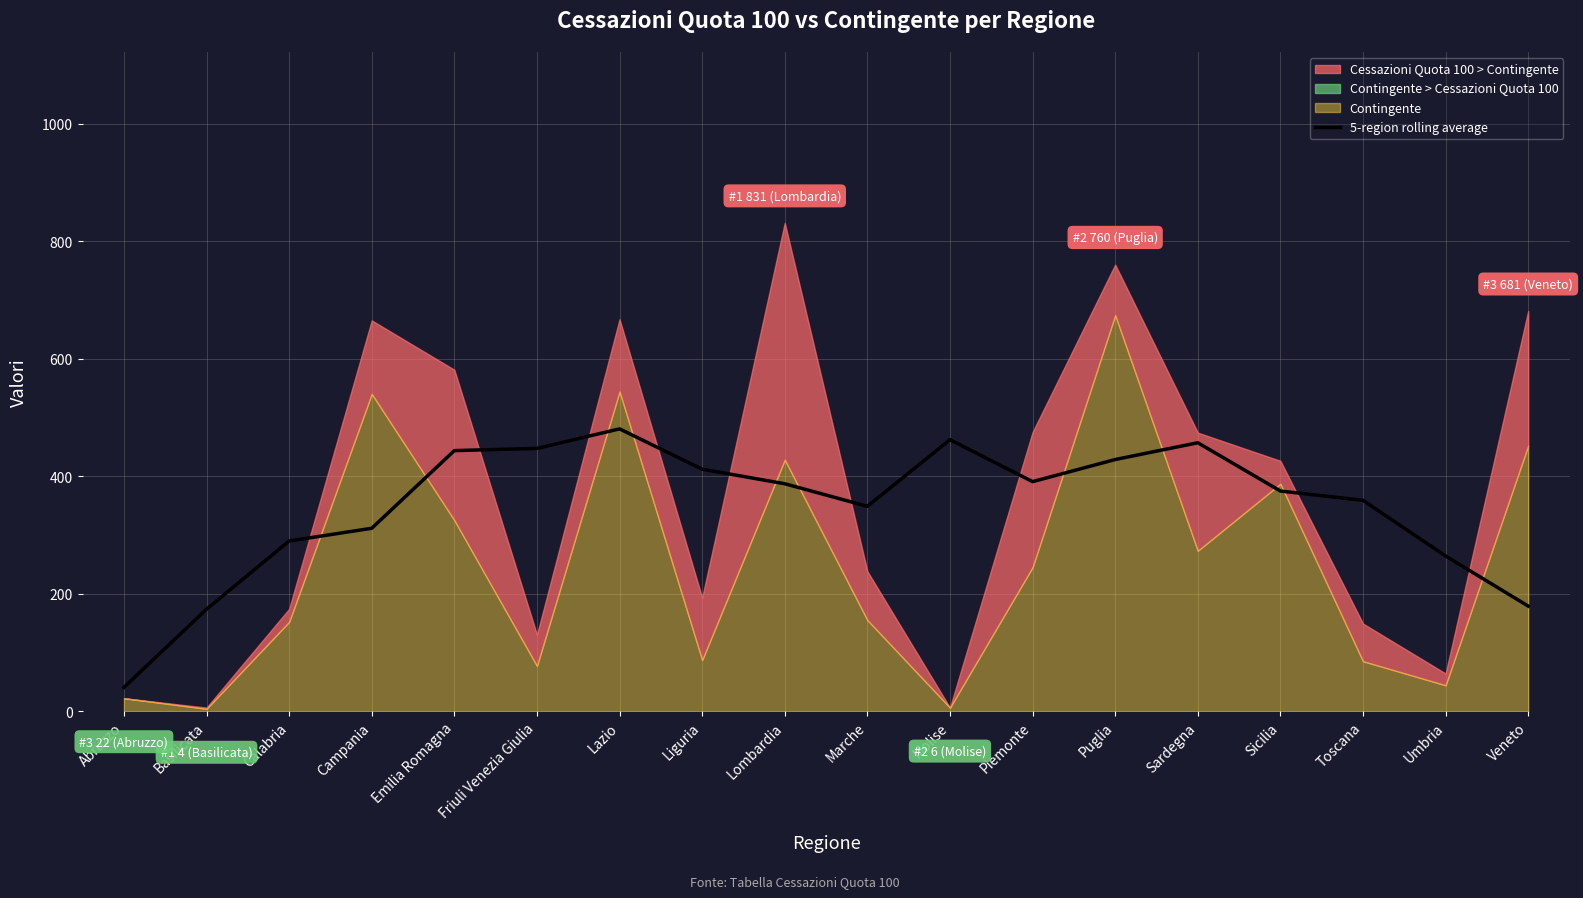

The value of 5-region rolling average at Piemonte is 542.2. True or false?

False